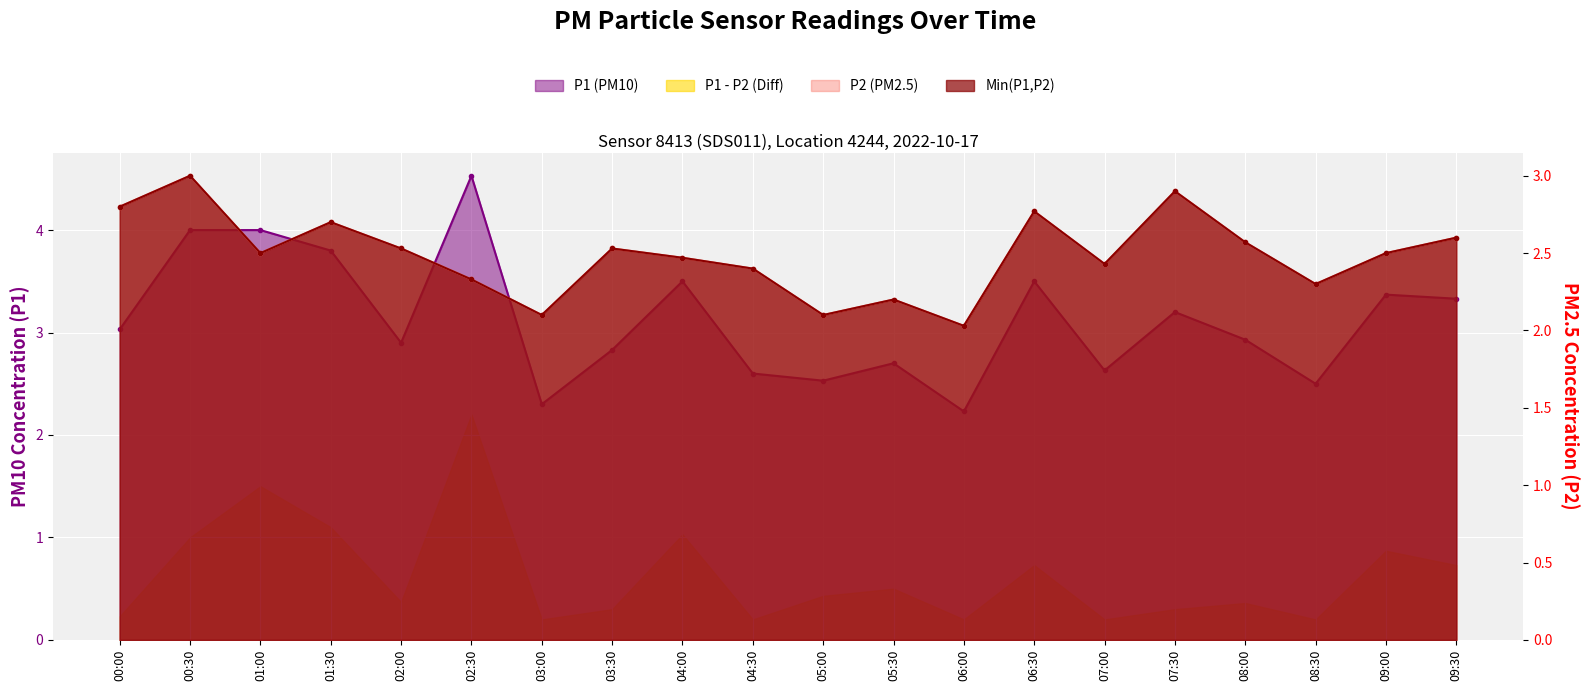

Is it true that P2 equals 3.7 at 03:30?

False